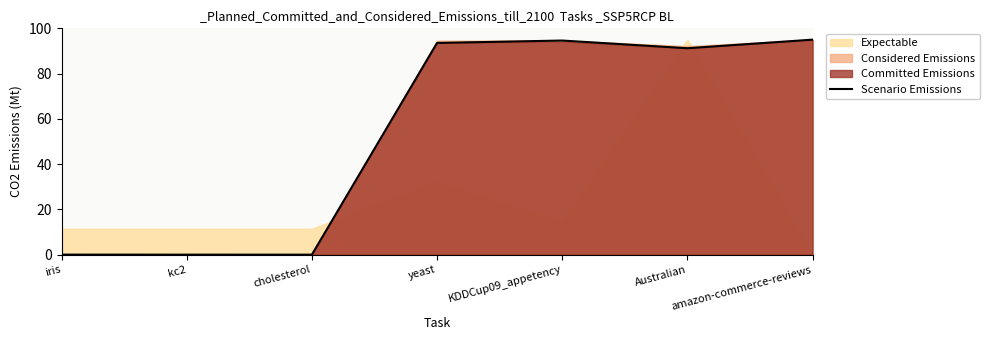

How many interior local peaks (higher than both neighbors) does the data have?

1